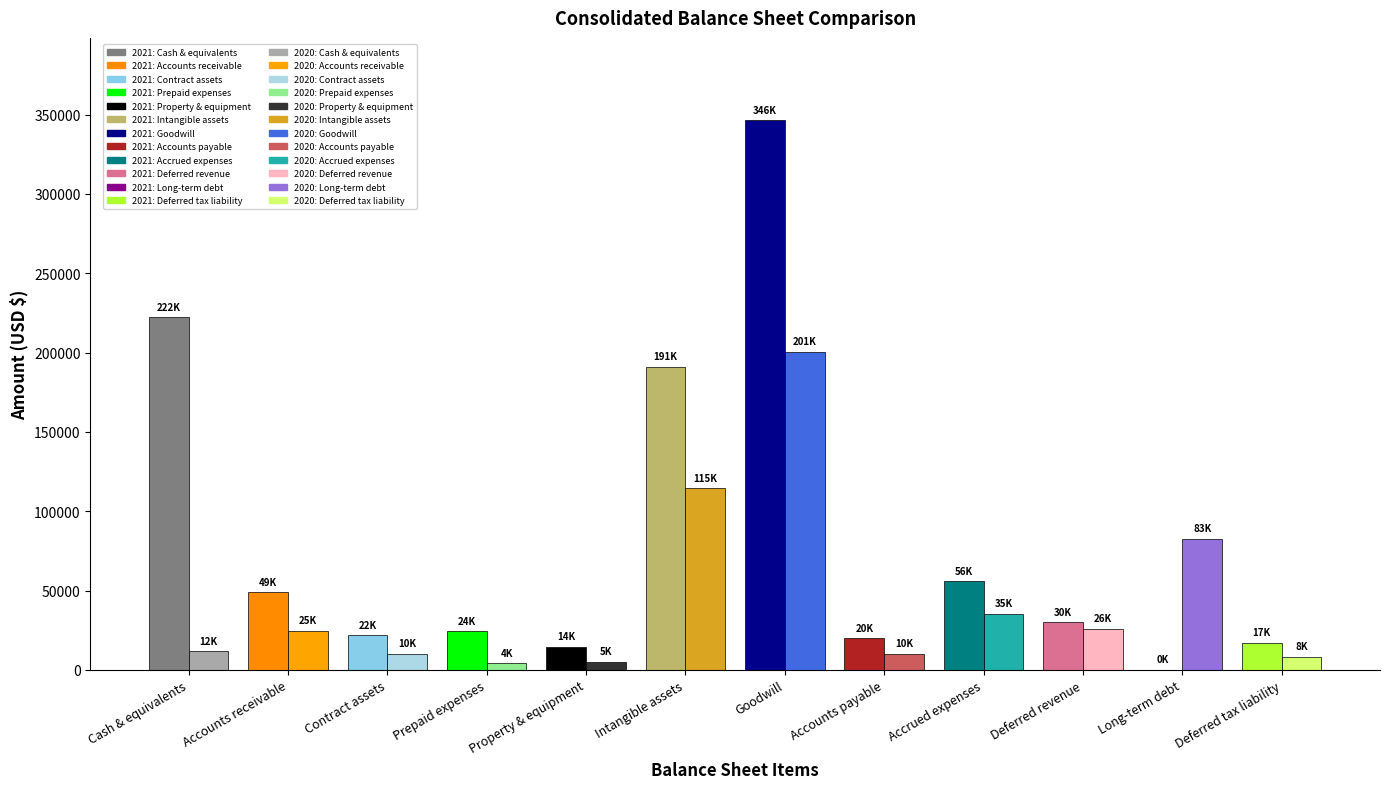

What is the sum of all Dec. 31, 2020 values?

533102